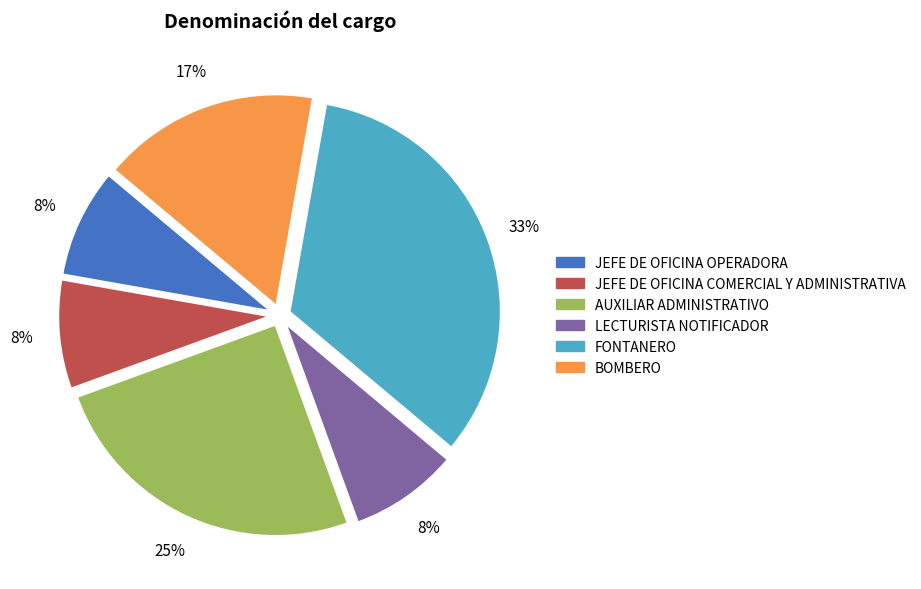

To the nearest percent, what percentage of the pie is BOMBERO?

17%